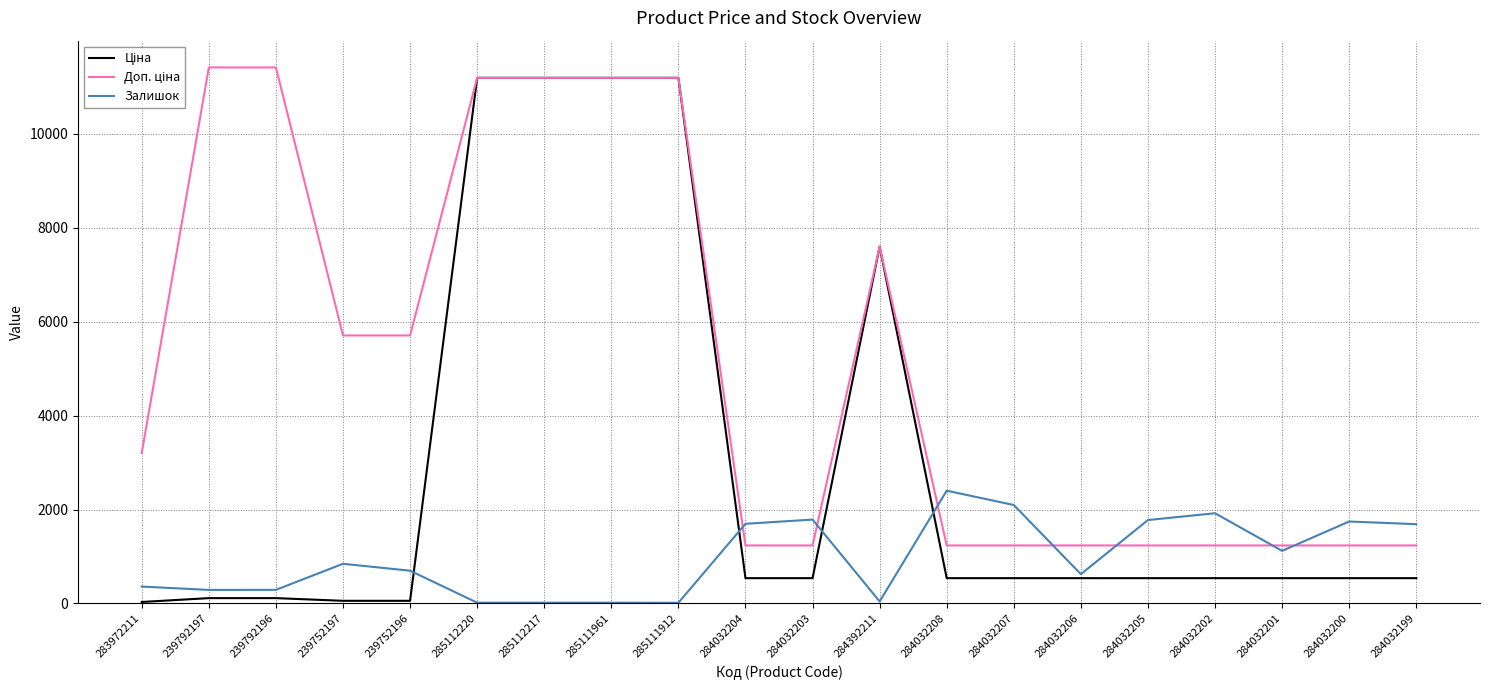

What is the highest value of the Залишок series?

2401.0